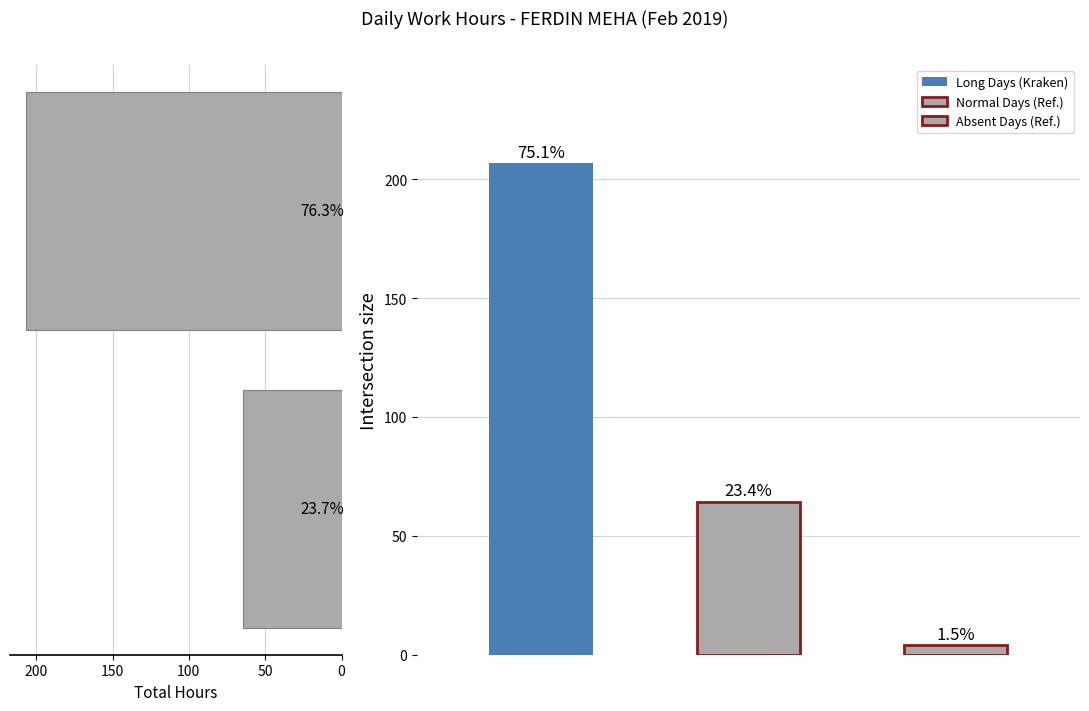

The value at 50 is 315.2. True or false?

False